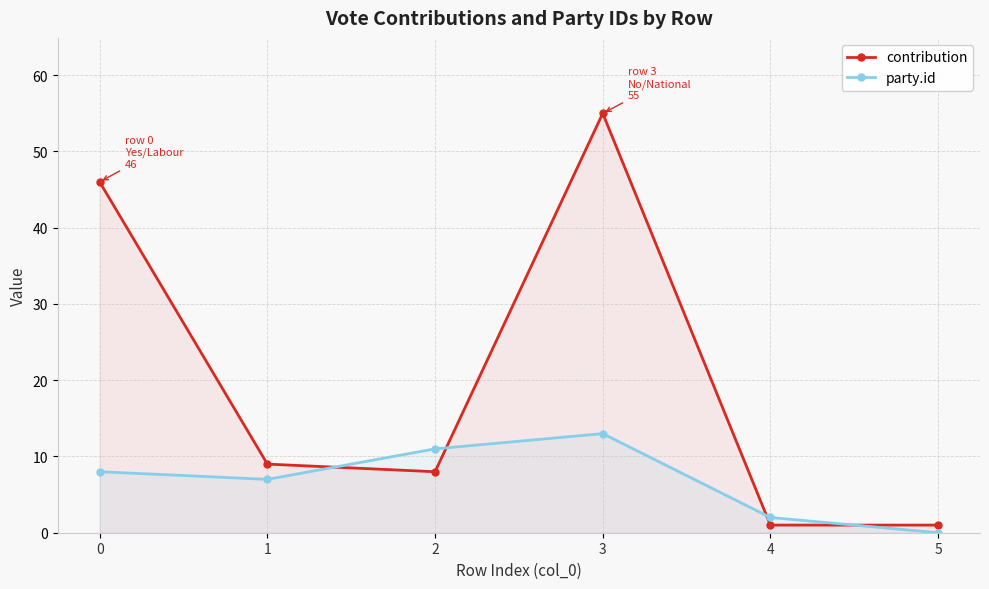

What is the difference between the maximum and minimum values in the party.id series?

13